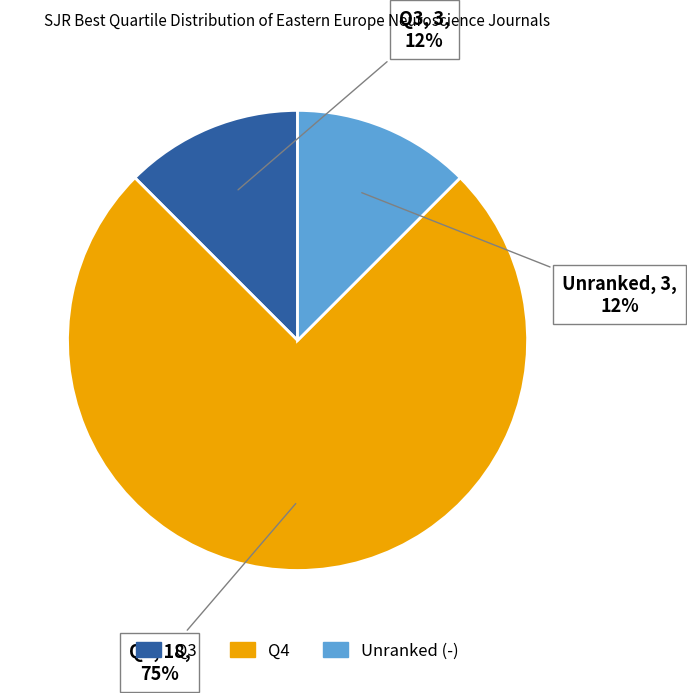

Does any single category account for the majority?

Yes